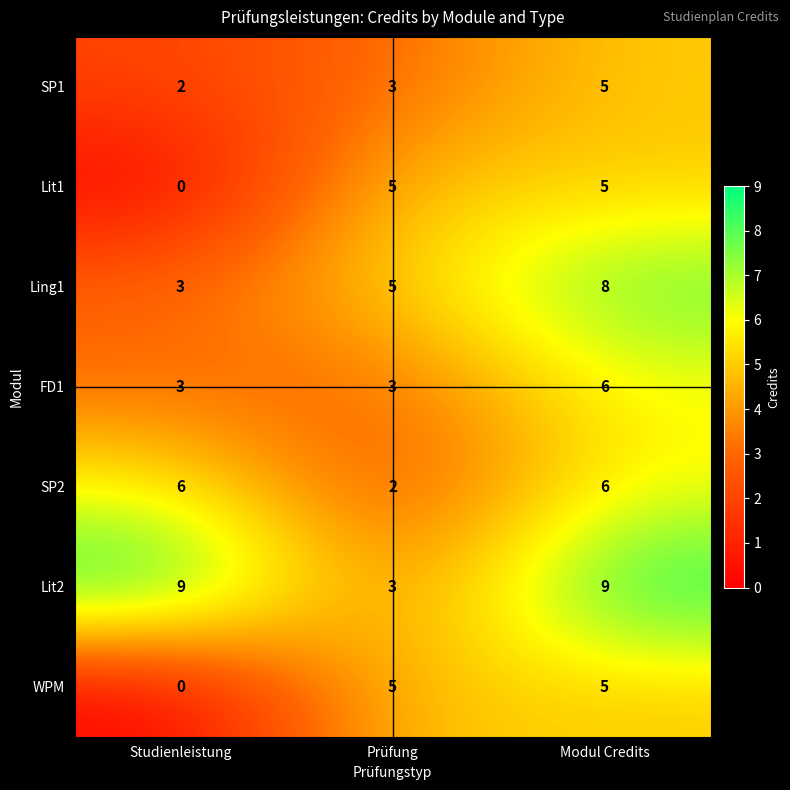

What value does the SP2 series have at Modul Credits?

6